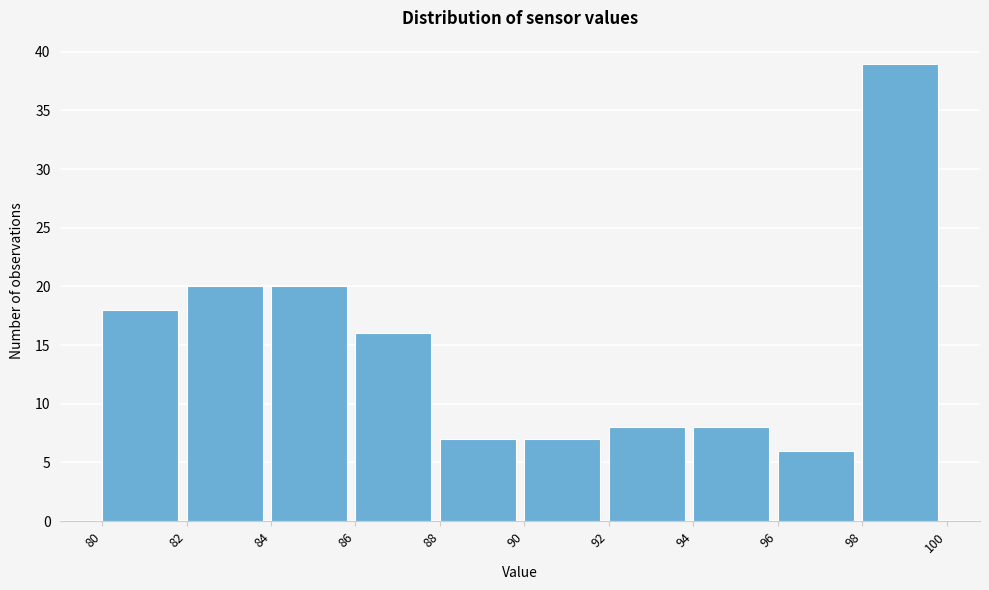

Reading left to right, transcribe this chart: for each bar, give the range it covers on the x-axis and its height. The values are not printed on the chart, so give them approximately, as read against the axis.

80 to 82: 18
82 to 84: 20
84 to 86: 20
86 to 88: 16
88 to 90: 7
90 to 92: 7
92 to 94: 8
94 to 96: 8
96 to 98: 6
98 to 100: 39